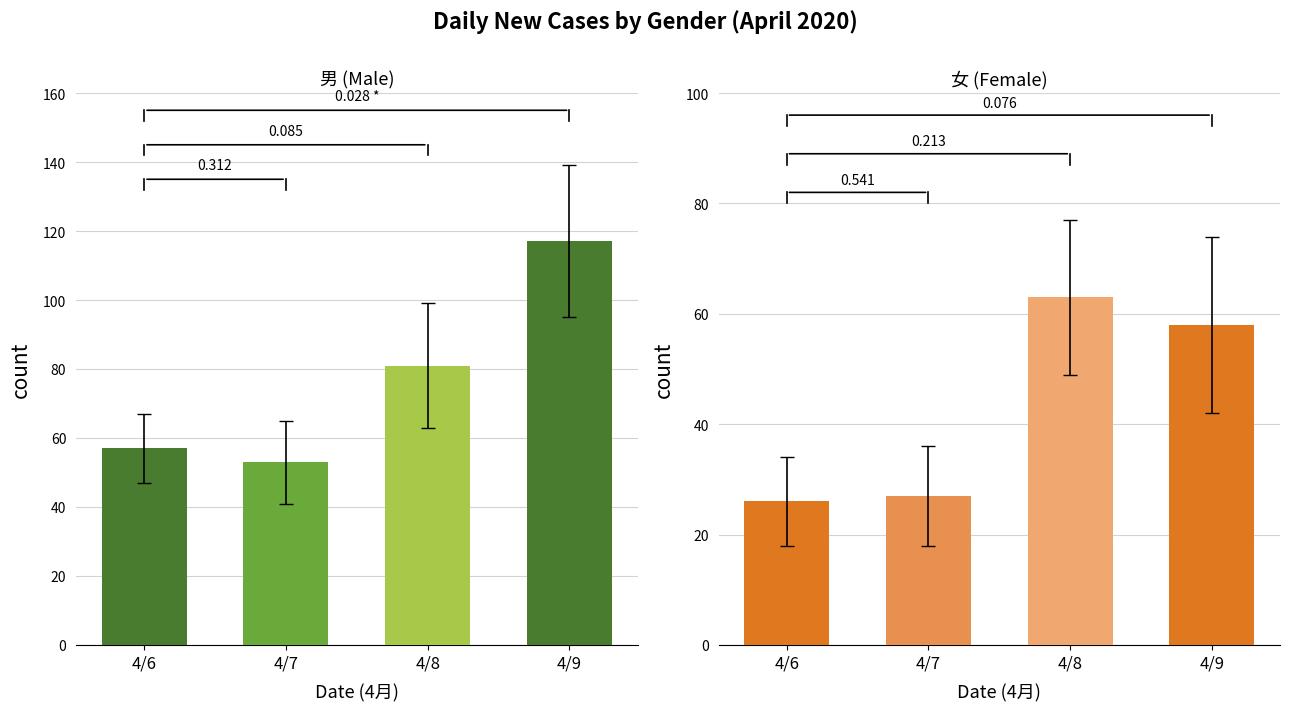

Which category has the lowest value in the 男 series?

4/7